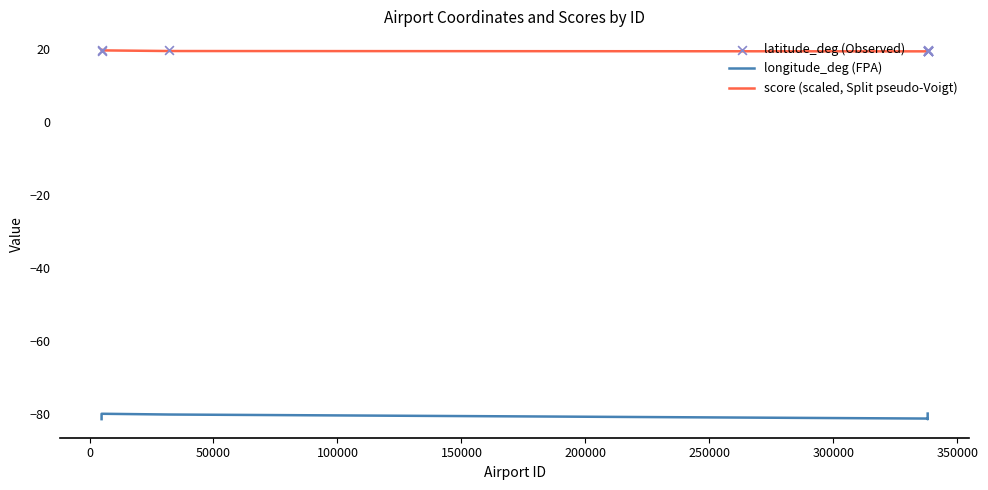

Which series reaches the minimum Y coordinate?

longitude_deg (FPA)